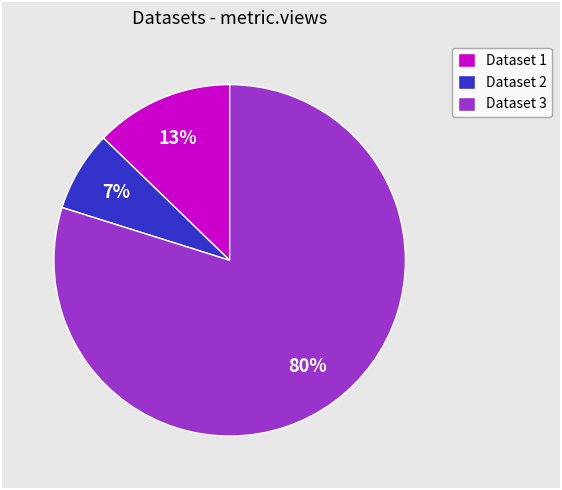

The Dataset 2 slice represents 7% of the pie. True or false?

True